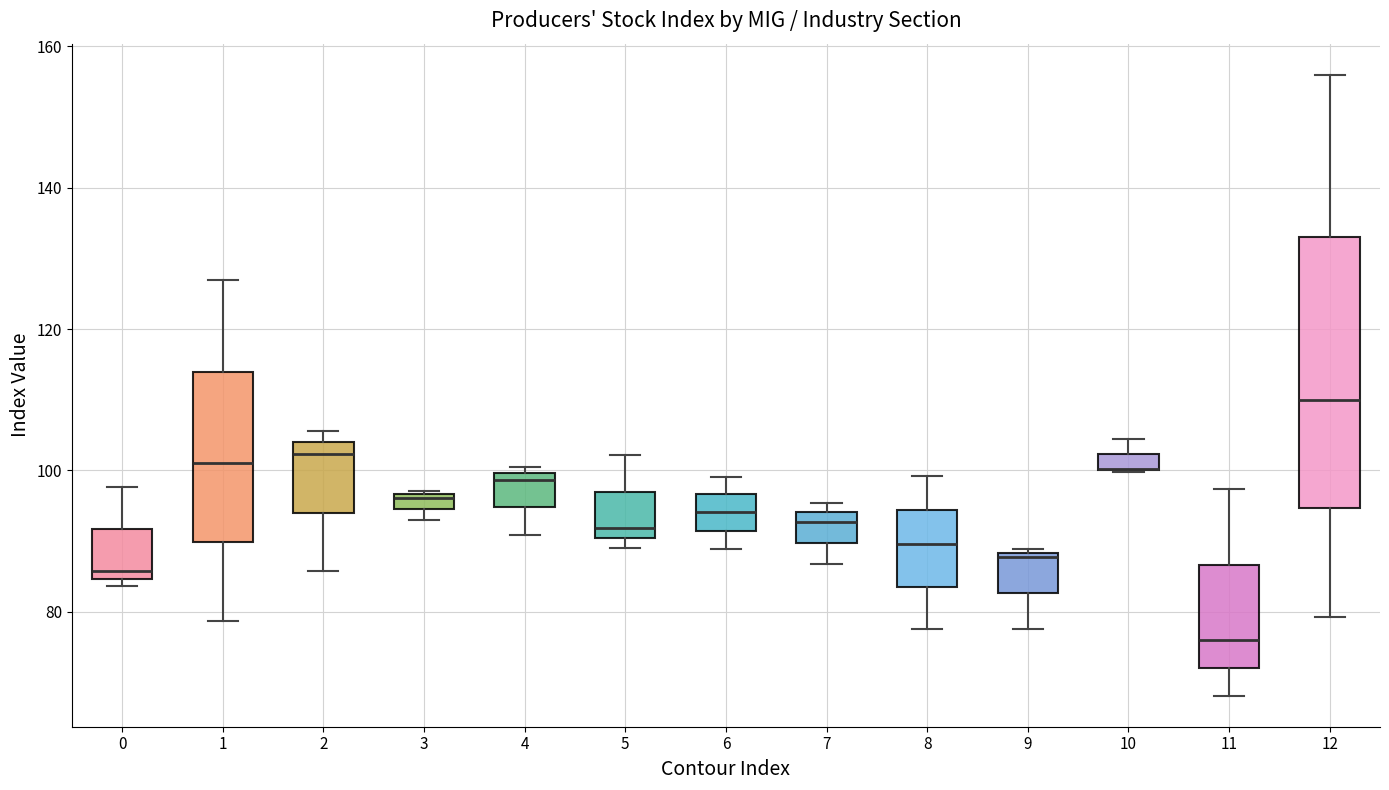

Where is the lower edge of the box at x = 12 on the y-axis? The values are not printed on the chart, so give them approximately, as read against the axis.

94